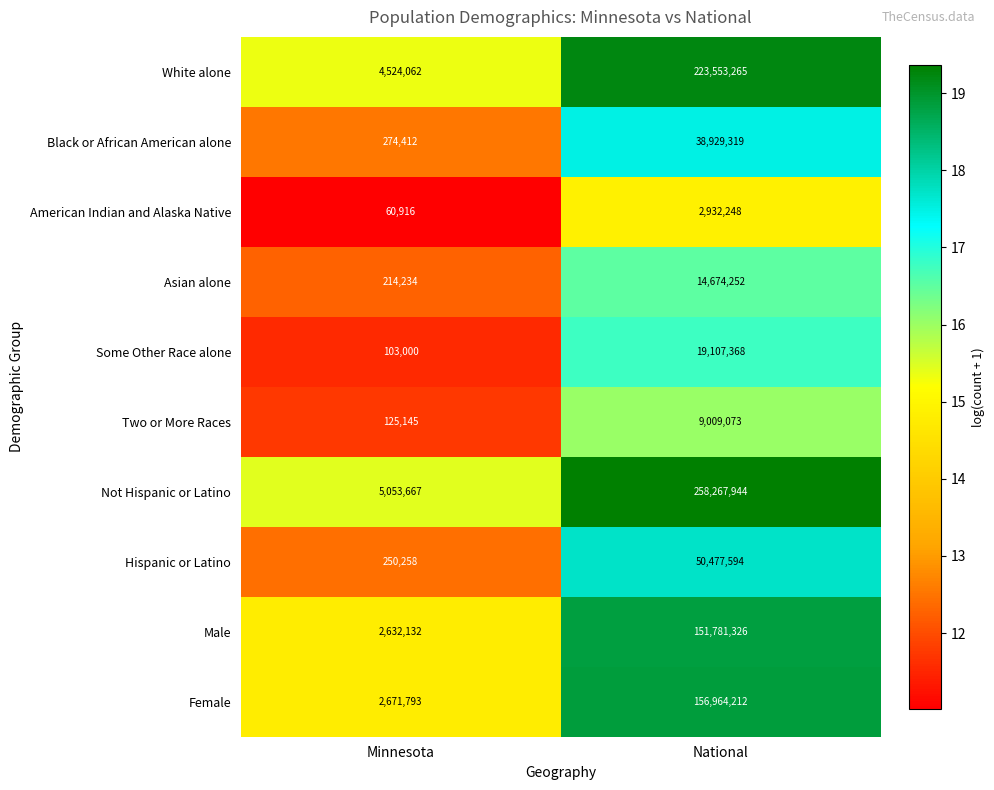

List the labels in order of Hispanic or Latino value, smallest first.

Minnesota, National